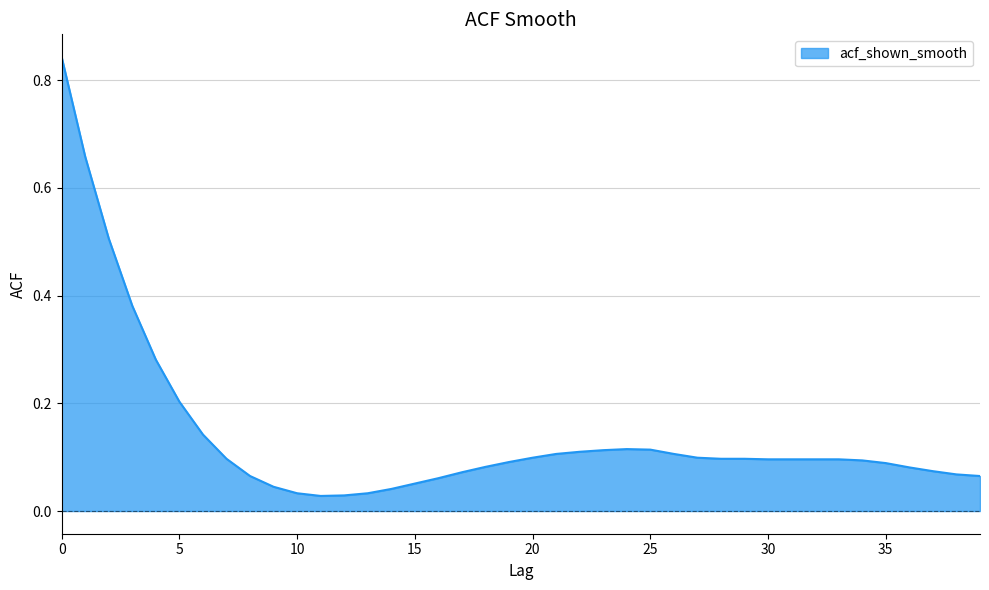

What is the difference between the maximum and minimum values?

0.8